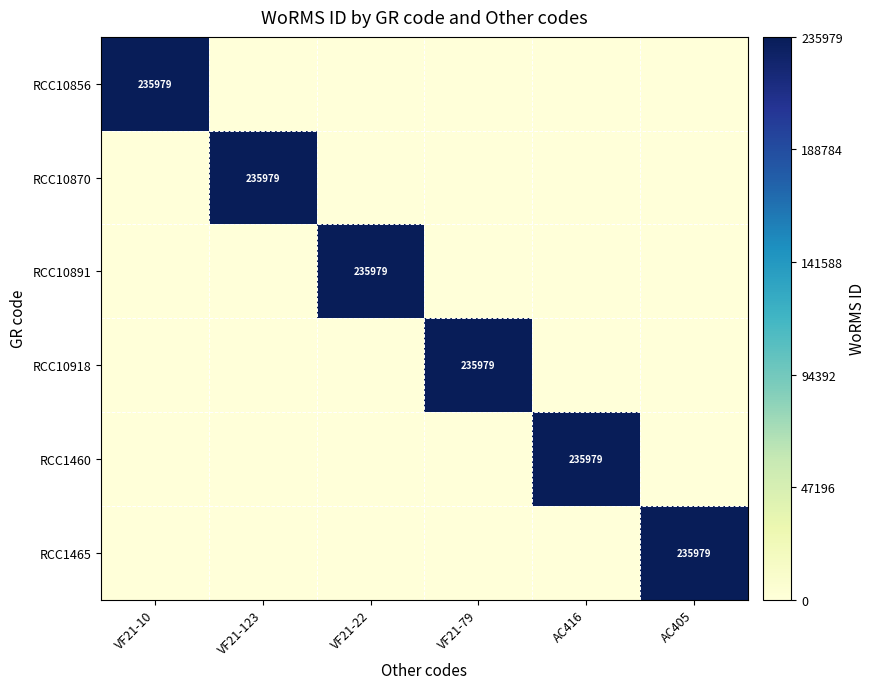

At which category does the chart reach its minimum across all series?

VF21-123